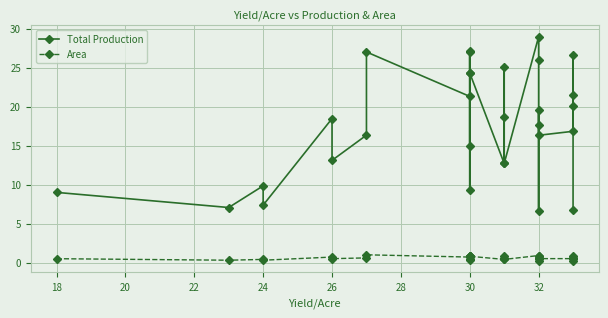

What is the highest value of the Area series?

1.0